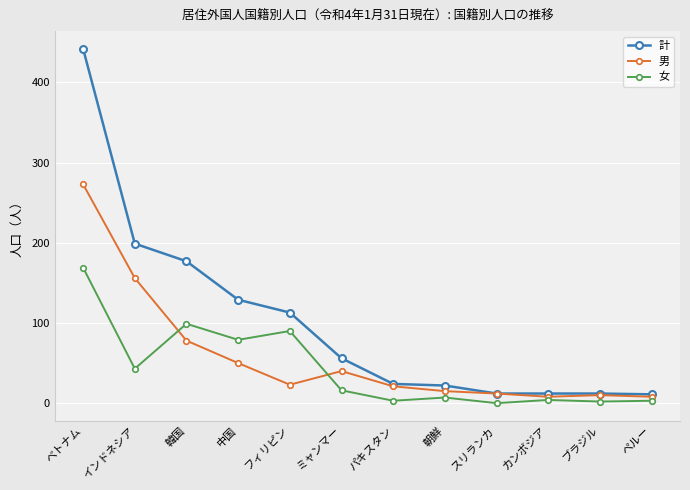

How many lines are shown in the chart?

3